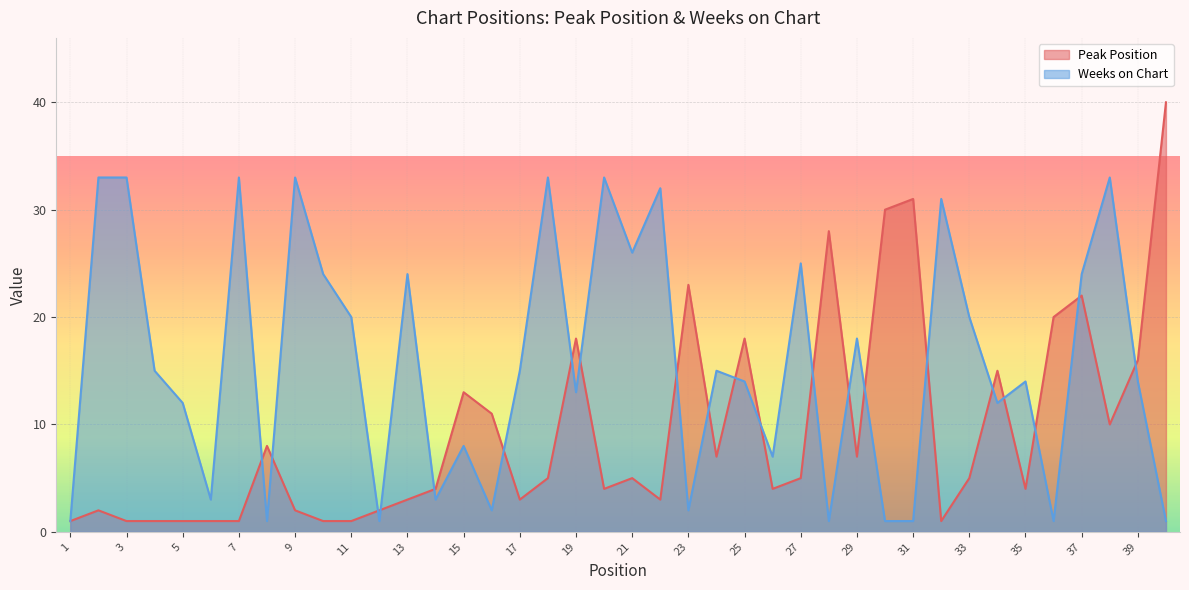

Where is the first local maximum for Peak Position?

2